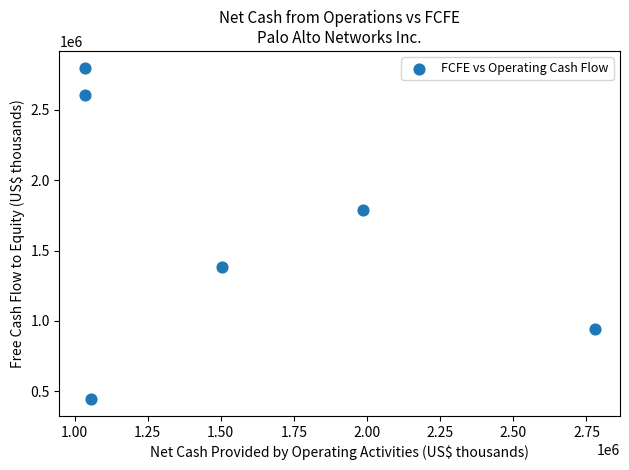

What is the range of X values (max minus min)?

1741800